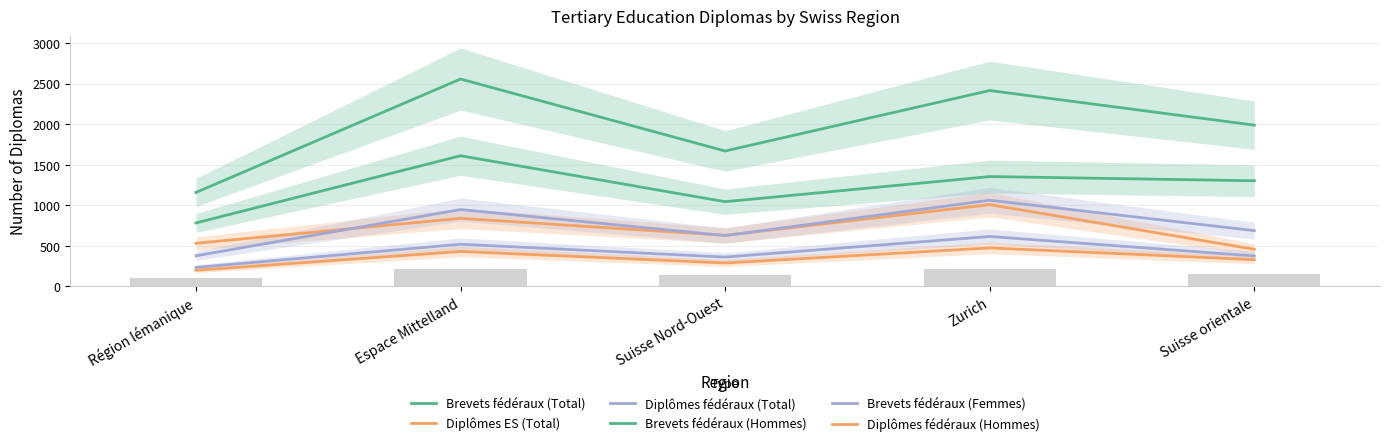

Which series has the largest total across all categories?

Brevets fédéraux (Total)